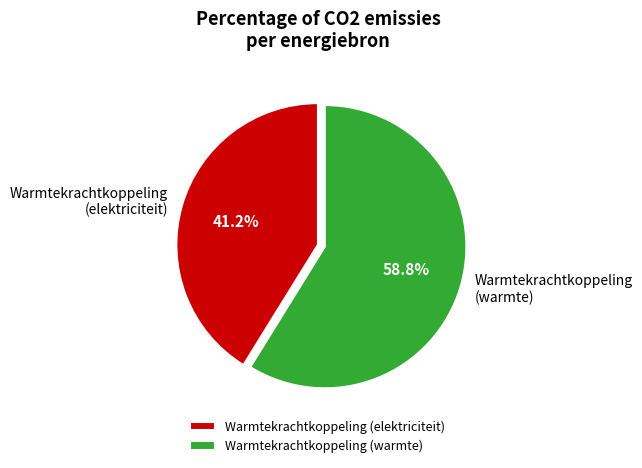

Count the number of slices in the pie.

2